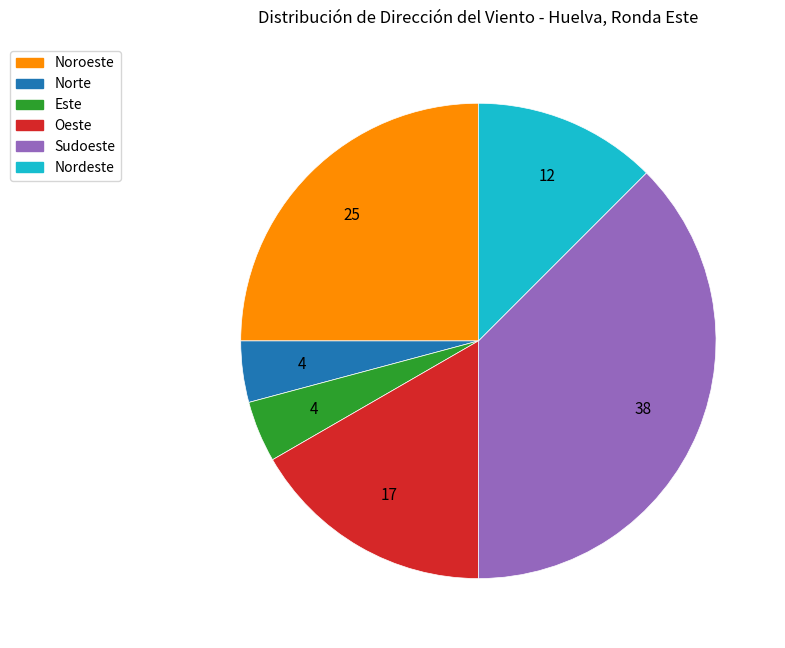

Does any single category account for the majority?

No